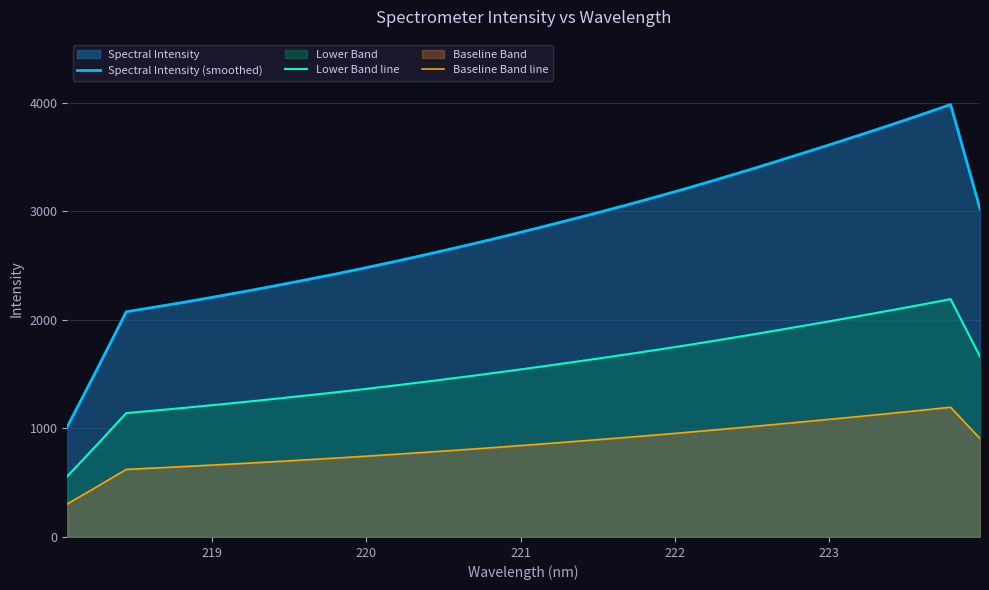

What is the value of the Spectral Intensity (smoothed) point at the 8th from the left?

2311.0